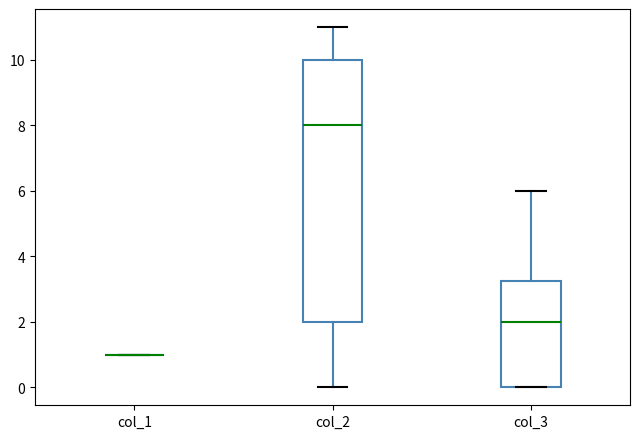

Reading left to right, transcribe this box plot: for each box, give where its median line is, the range the box spans, and where its two whiskers end, as read against the y-axis. The values are not printed on the chart, so give them approximately, as read against the axis.

col_1: box collapsed to a line at 1.0, whiskers 1.0 to 1.0
col_2: median 8.0, box 2.0 to 10.0, whiskers 0.0 to 11.0
col_3: median 2.0, box 0.0 to 3.2, whiskers 0.0 to 6.0